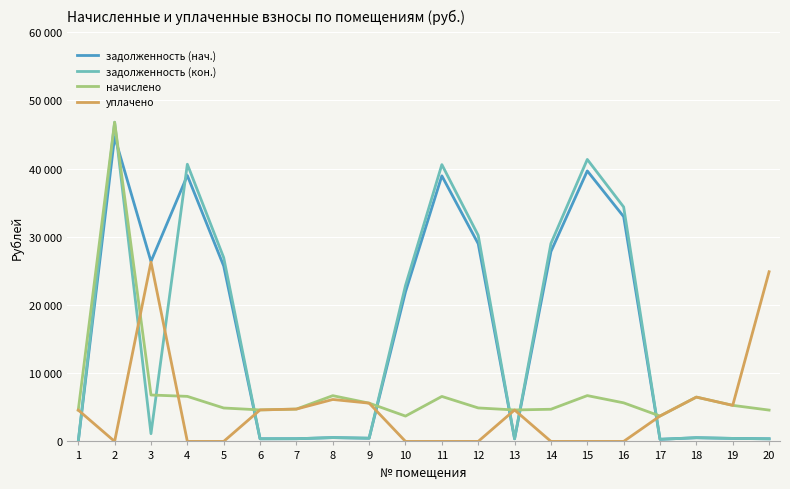

Is this an area chart (filled region under the line)?

No